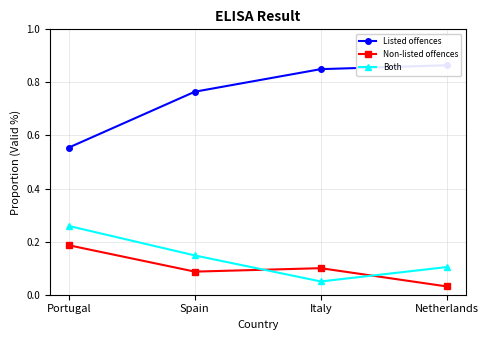

Which category has the lowest value in the Listed offences series?

Portugal